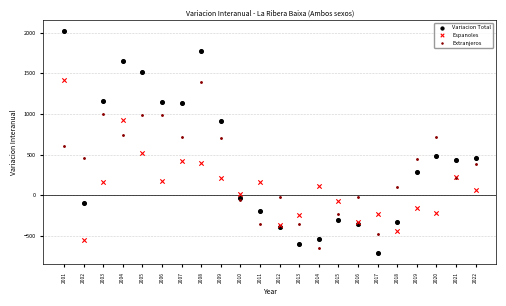

Which series reaches the minimum Y coordinate?

Variacion Total